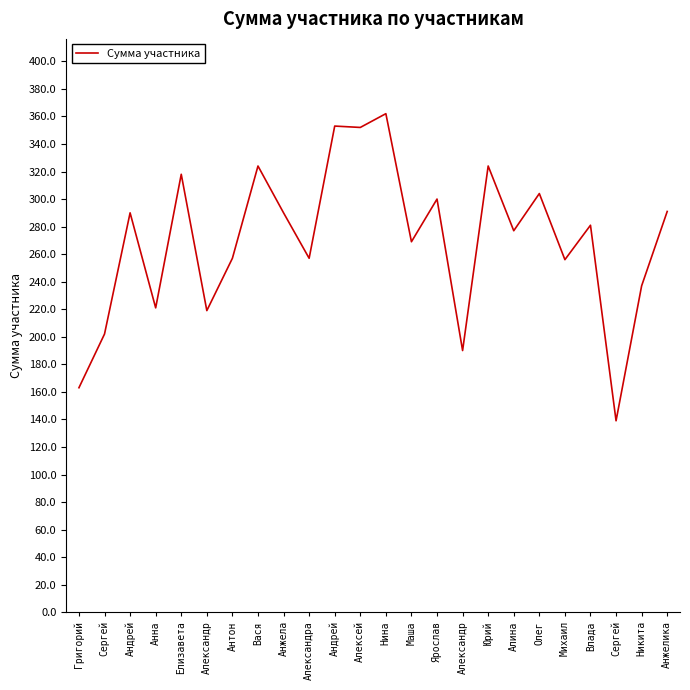

Reading right to left, transcribe all the data shown in this chart.

Анжелика=291	Никита=237	Сергей=139	Влада=281	Михаил=256	Олег=304	Алина=277	Юрий=324	Александр=190	Ярослав=300	Маша=269	Нина=362	Алексей=352	Андрей=353	Александра=257	Анжела=290	Вася=324	Антон=257	Александр=219	Елизавета=318	Анна=221	Андрей=290	Сергей=202	Григорий=163